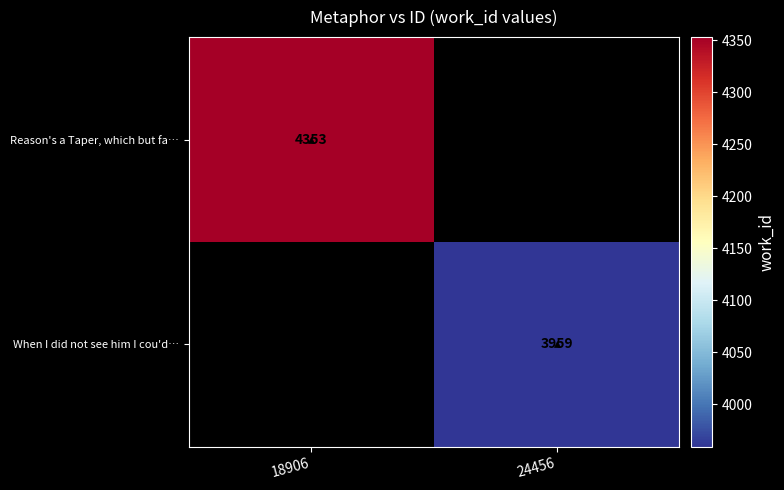

The value of Reason's a Taper, which but fa… at 18906 is 4353. True or false?

True